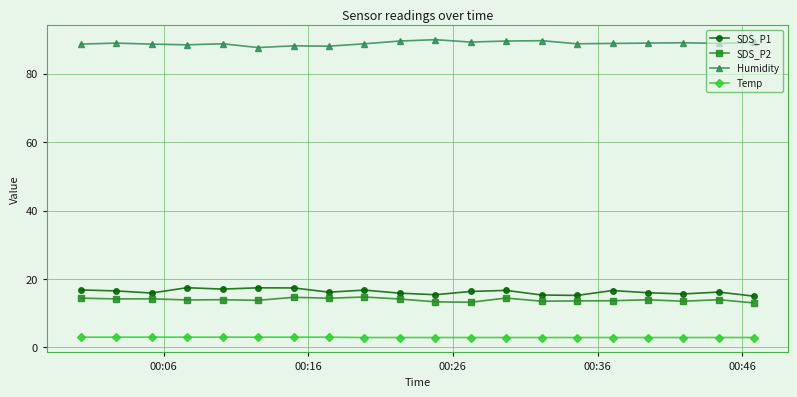

What is the value of the Temp point at the 2nd from the left?

3.0